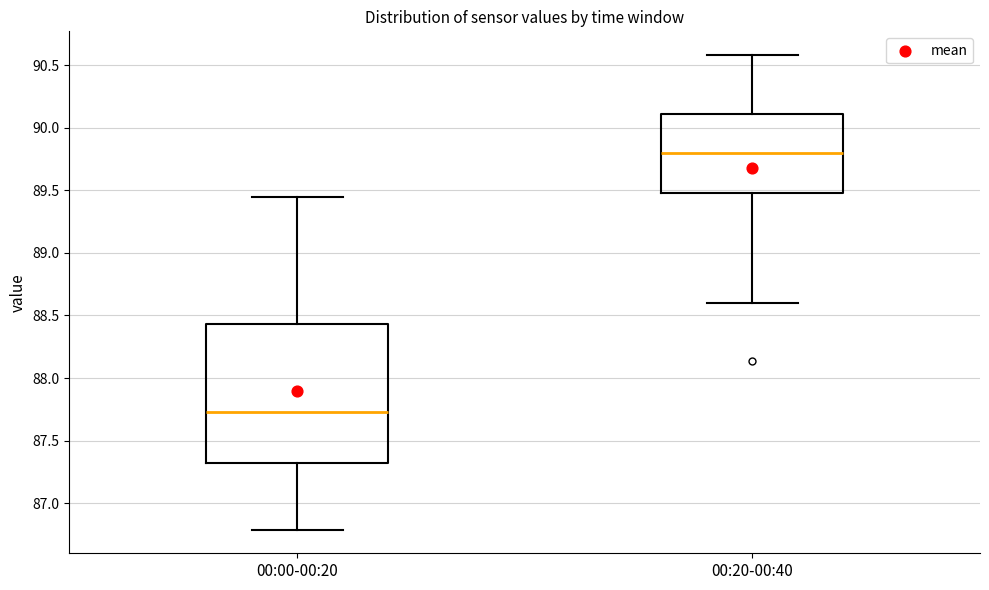

Which box's median line is the highest?

00:20-00:40